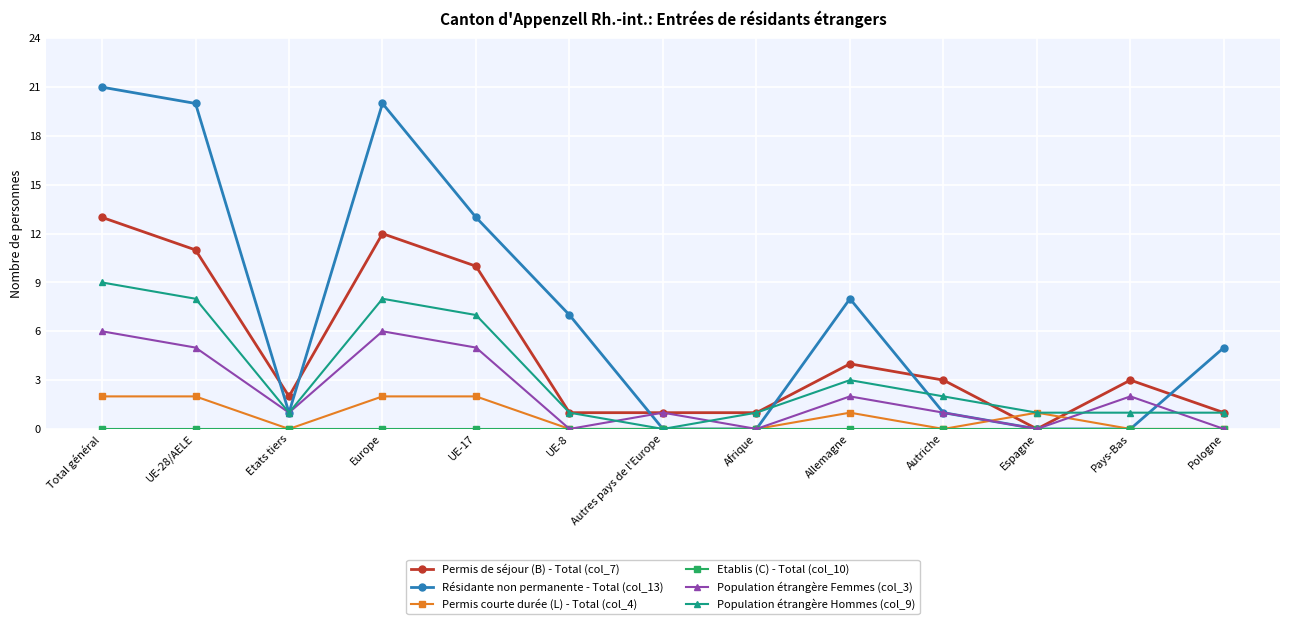

Which series has the largest range (max minus min)?

Résidante non permanente - Total (col_13)